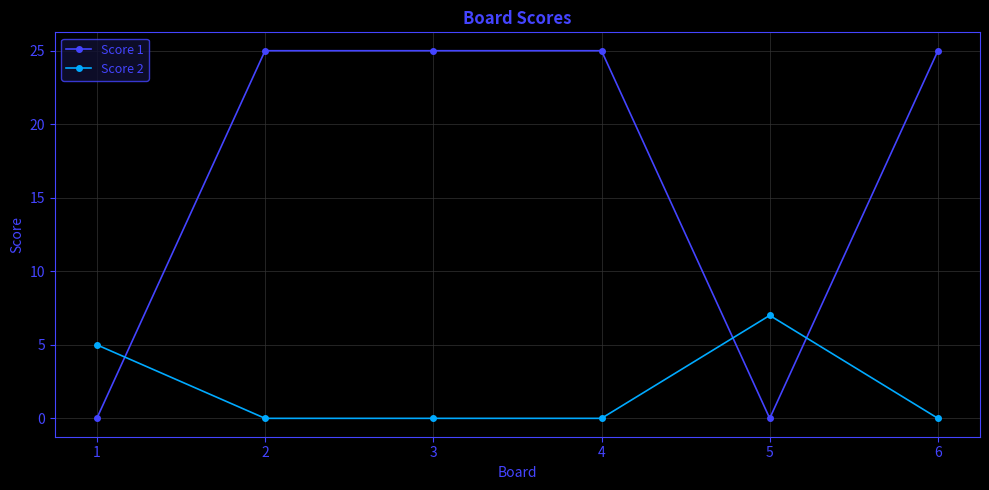

What is the value of the Score 2 point at the 5th from the left?

7